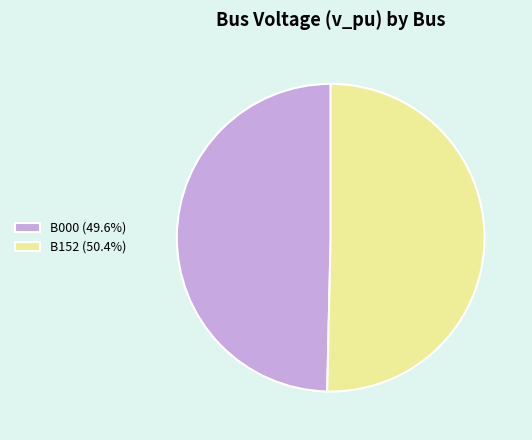

Does B000 (49.6%) account for over 50% of the chart?

No